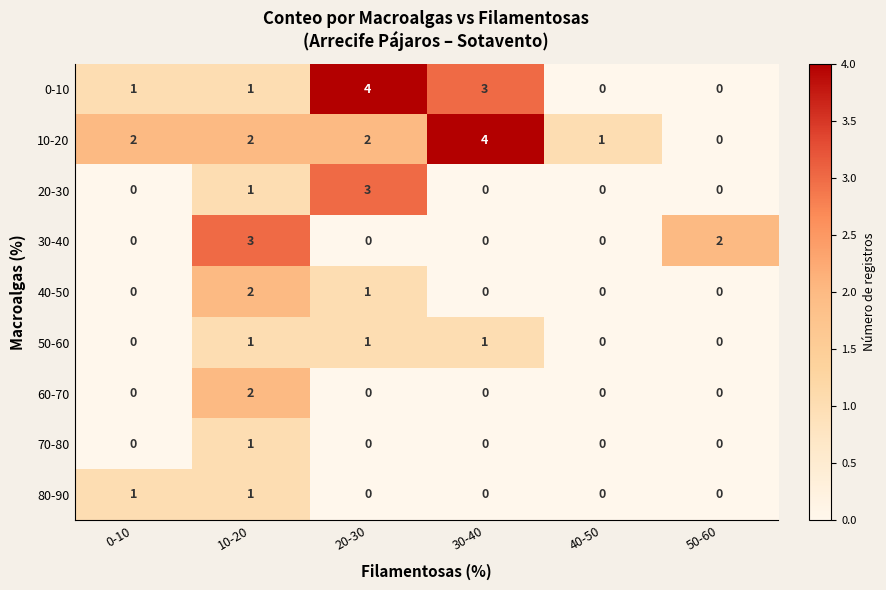

Which category has the highest value in the 40-50 series?

10-20